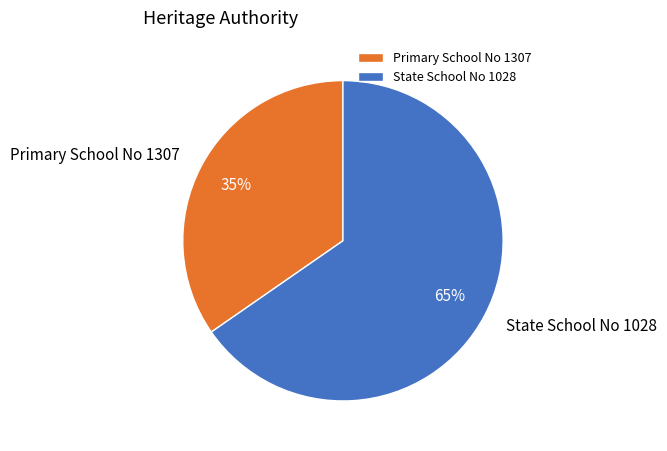

Which slice is the largest?

State School No 1028